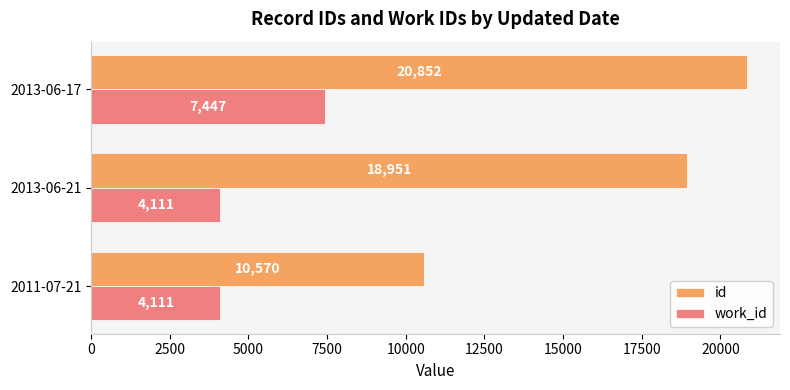

At which label does id reach its peak?

2013-06-17